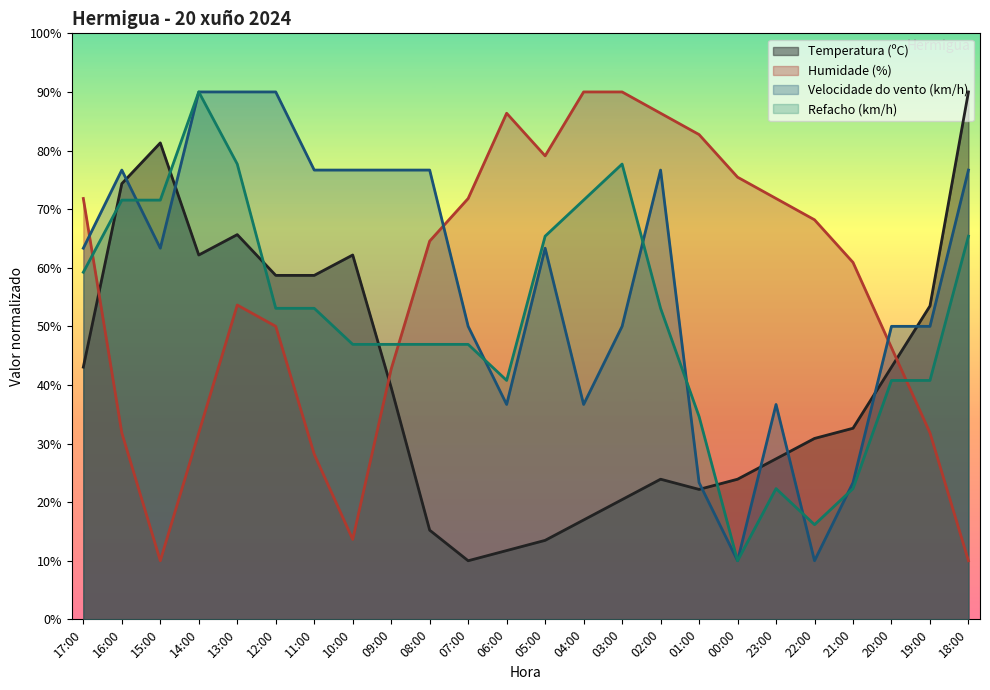

What value does the Temperatura (ºC) series have at 05:00?

13.5